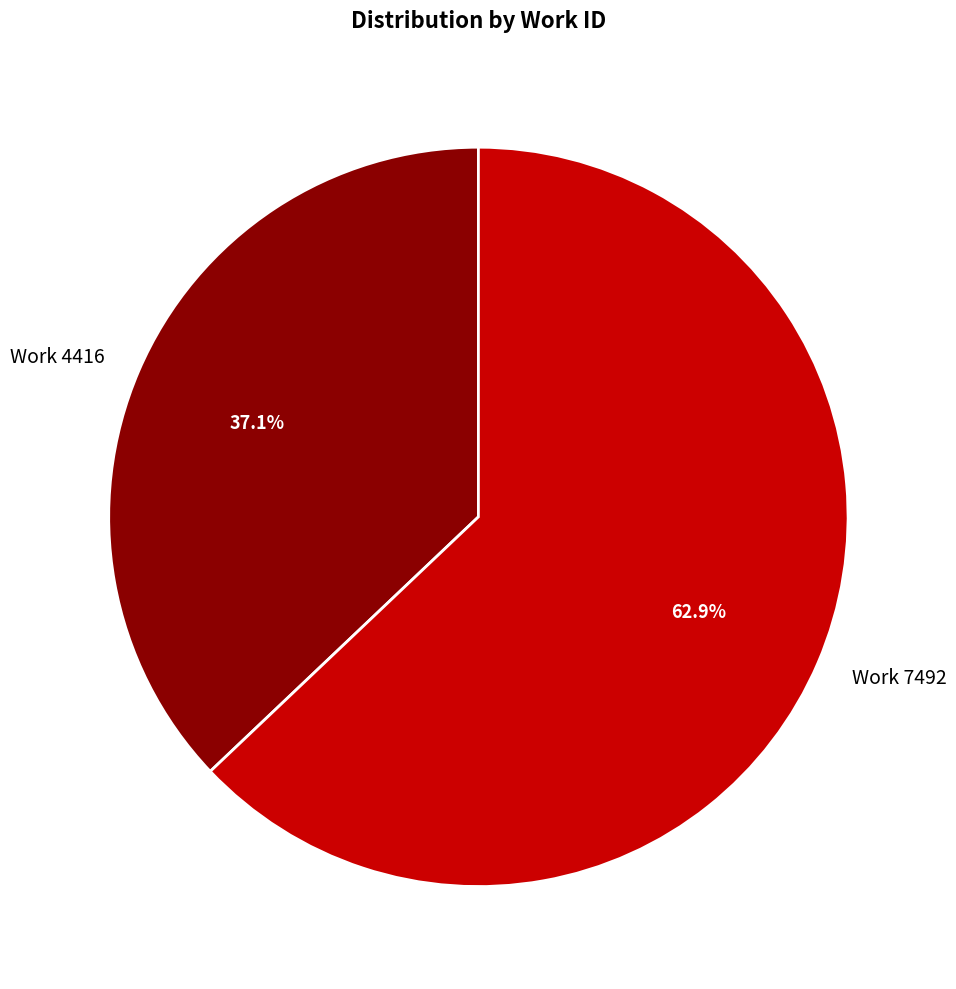

Between Work 7492 and Work 4416, which is larger?

Work 7492